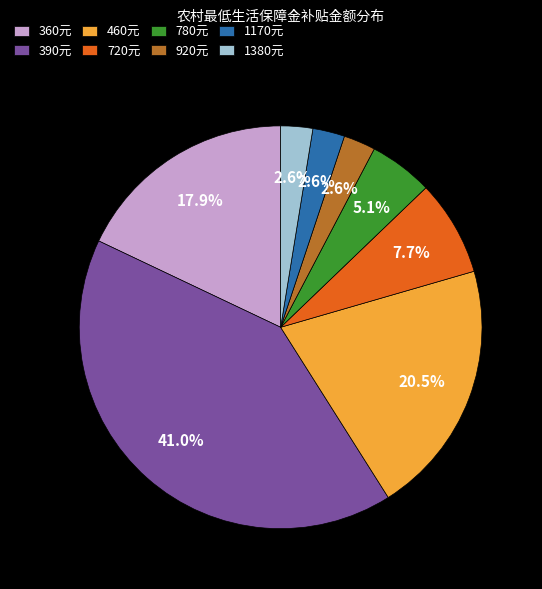

How many segments does this pie chart have?

8